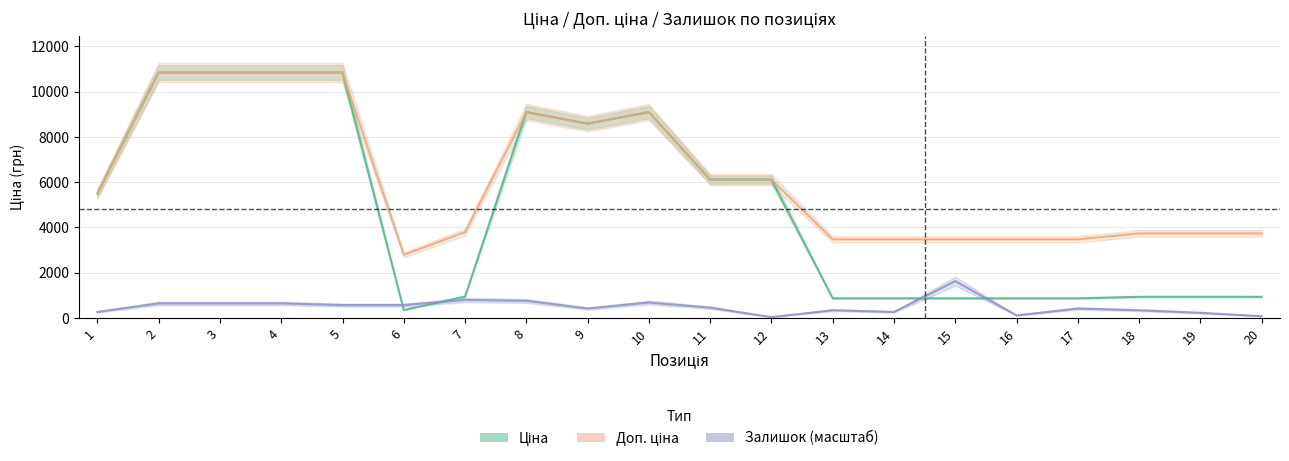

Is it true that Доп. ціна equals 14381.4 at 10?

False